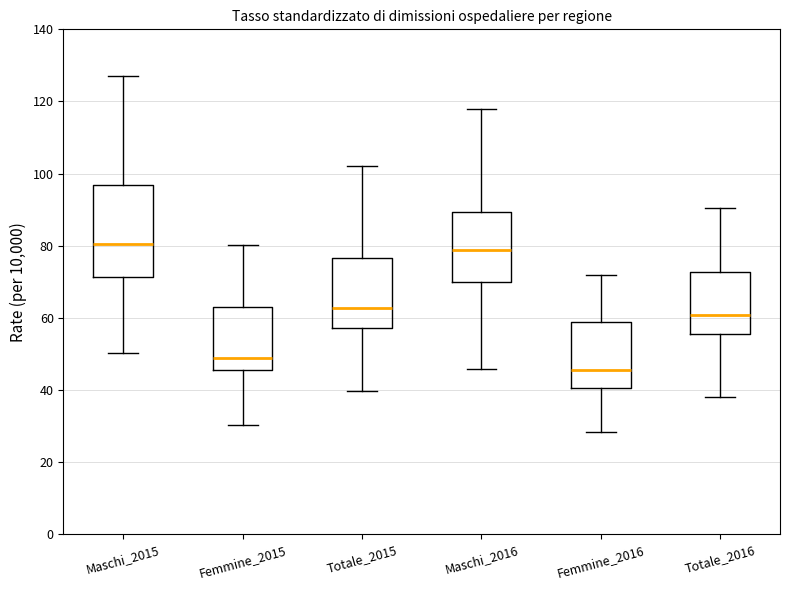

Reading left to right, transcribe this box plot: for each box, give where its median line is, the range the box spans, and where its two whiskers end, as read against the y-axis. The values are not printed on the chart, so give them approximately, as read against the axis.

Maschi_2015: median 80, box 72 to 96, whiskers 50 to 128
Femmine_2015: median 48, box 46 to 64, whiskers 30 to 80
Totale_2015: median 62, box 58 to 76, whiskers 40 to 102
Maschi_2016: median 78, box 70 to 90, whiskers 46 to 118
Femmine_2016: median 46, box 40 to 58, whiskers 28 to 72
Totale_2016: median 60, box 56 to 72, whiskers 38 to 90